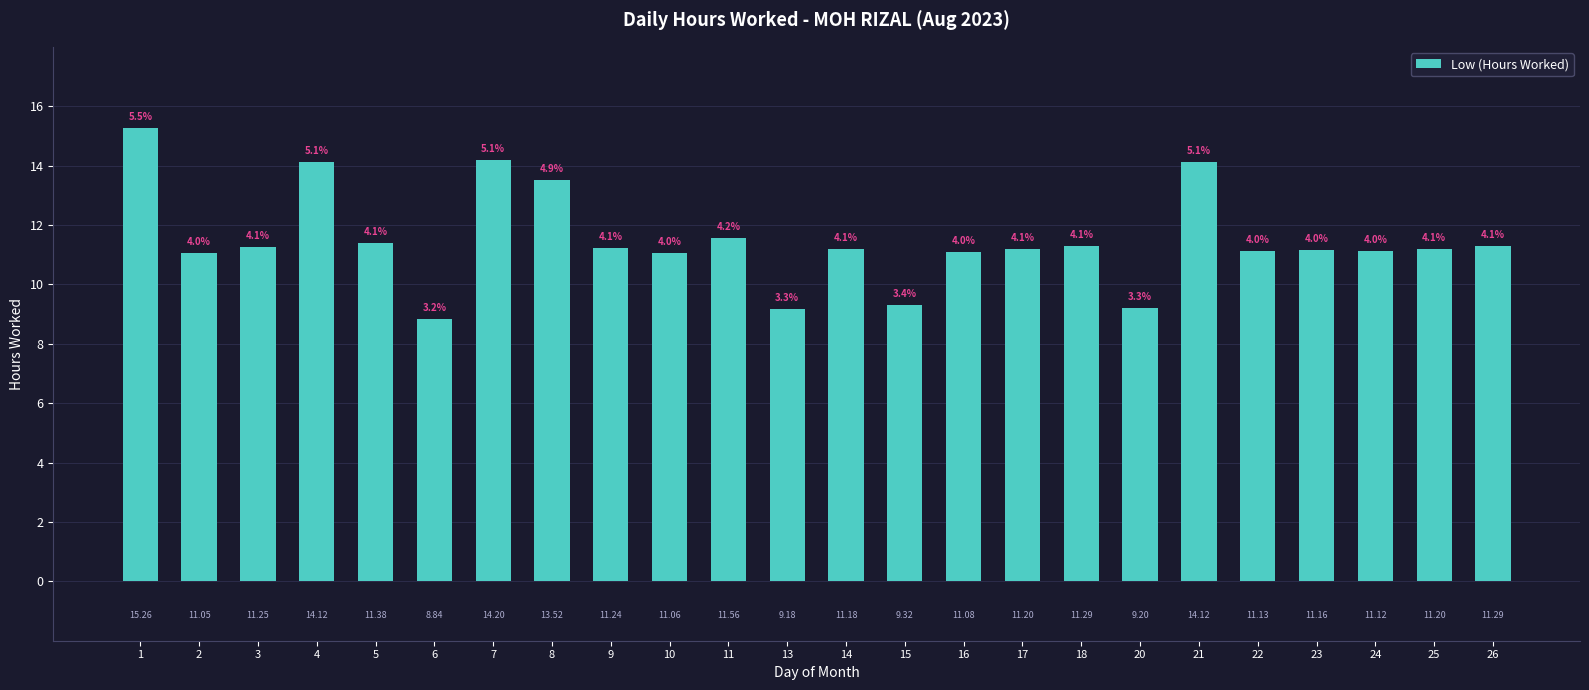

Which has a higher value, 9 or 13?

9